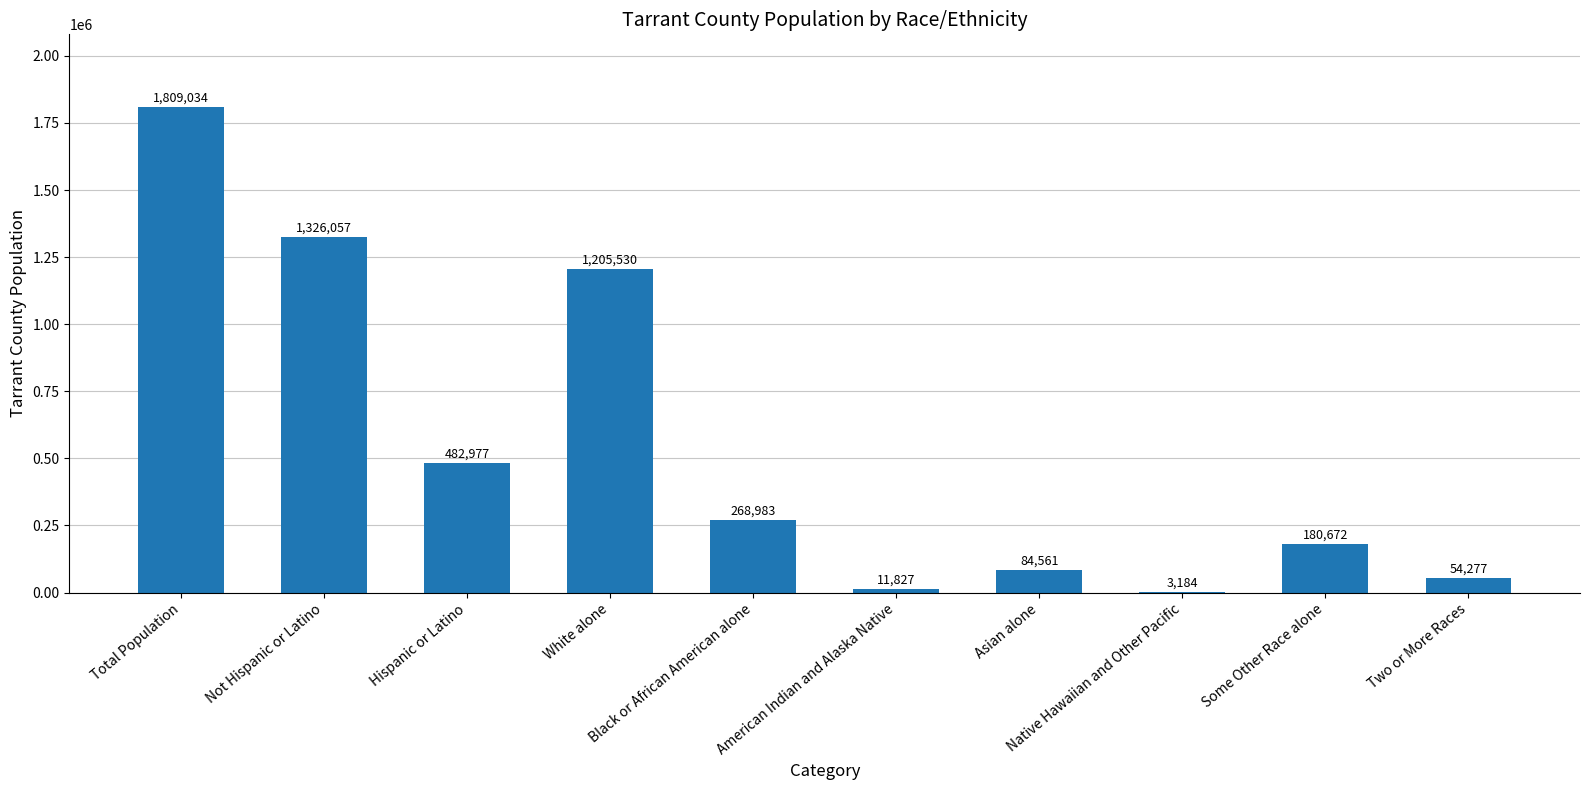

What is the sum of all values?

5427102